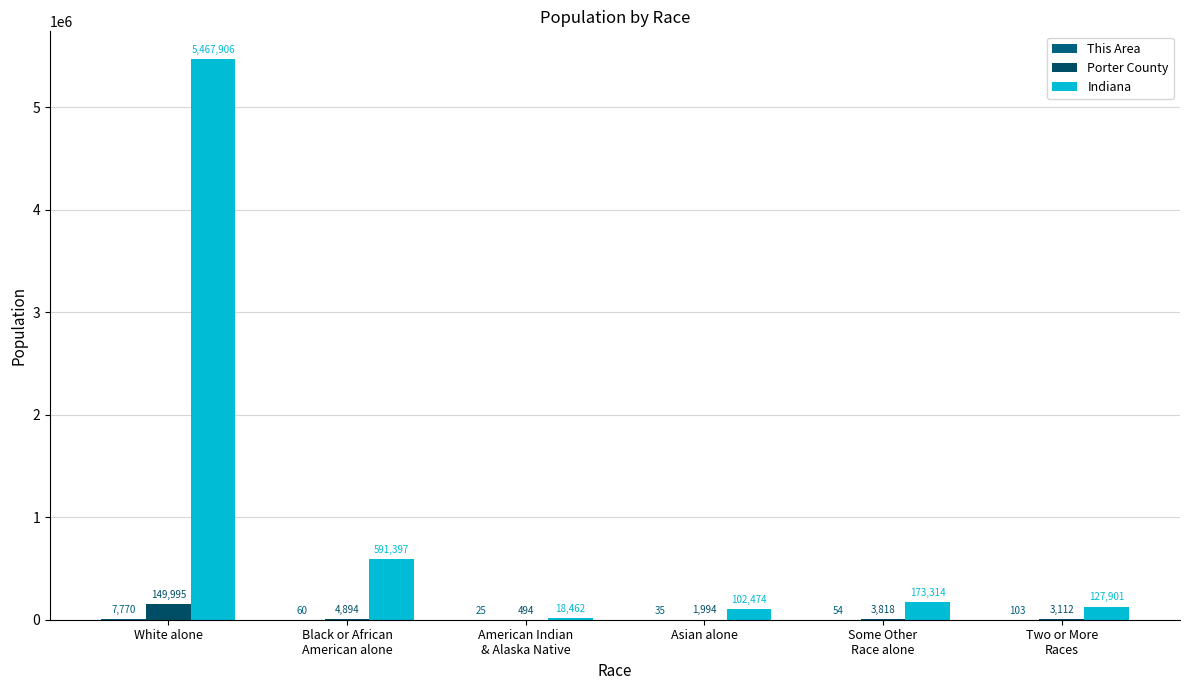

What is the label of the 2nd bar from the right?

Some Other
Race alone